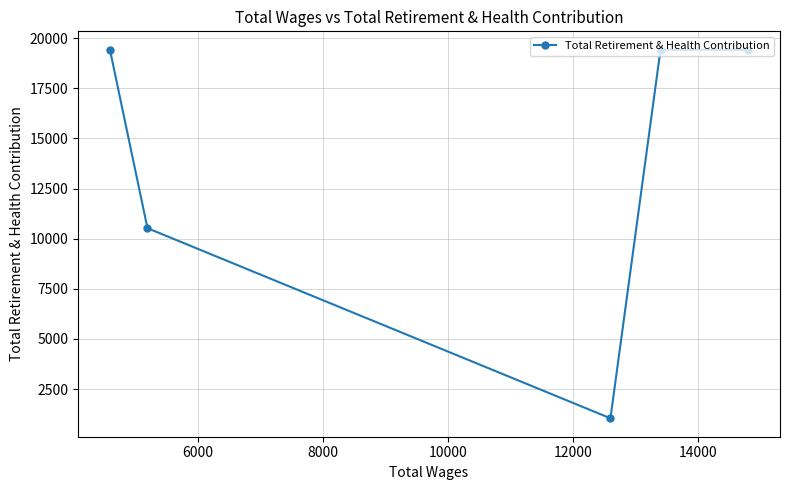

What is the minimum value shown in the chart?

1042